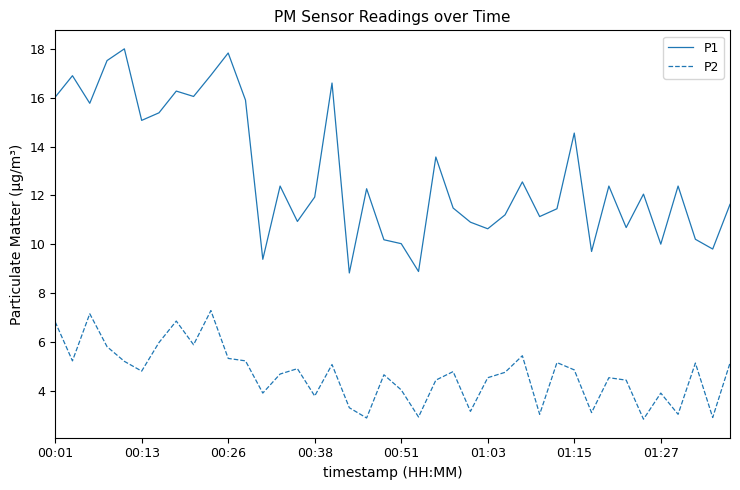

At how many categories does at least one series exceed 15?

13